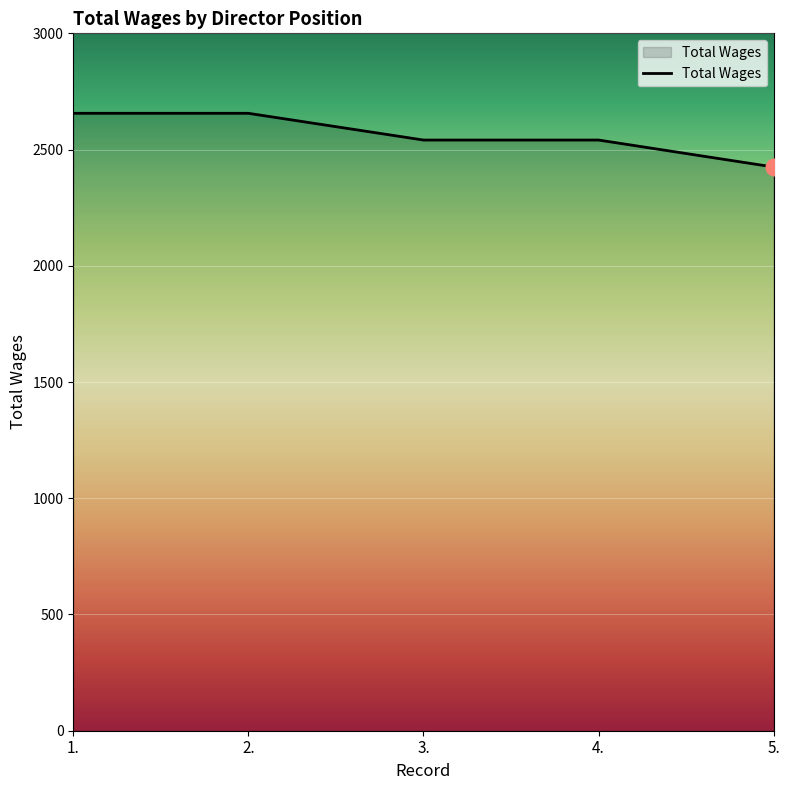

What position from the right is 5.?

1